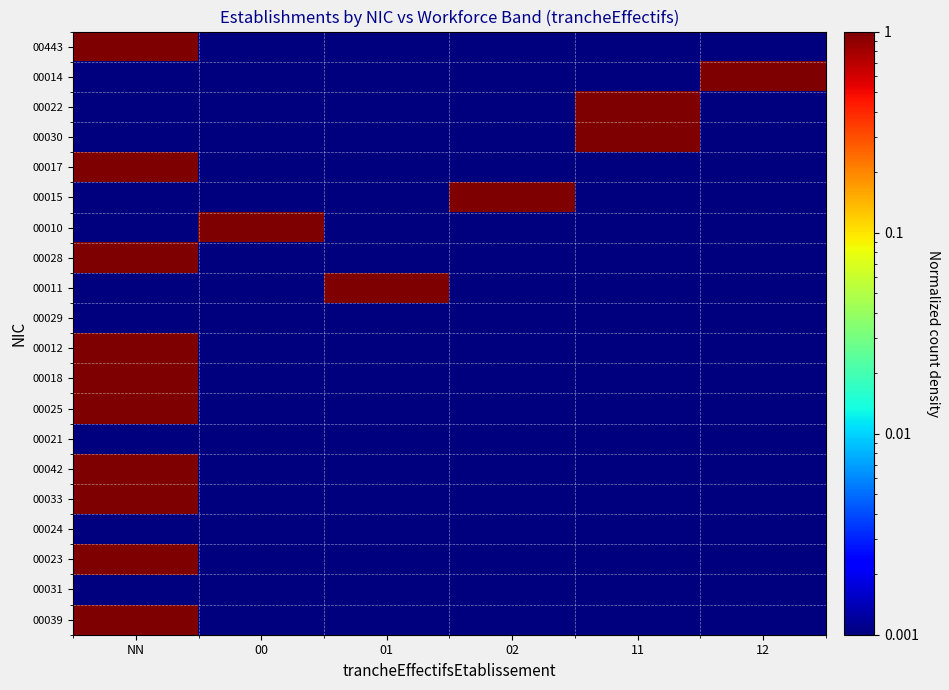

At 01, list the series in order from largest to smallest.

00011, 00443, 00014, 00022, 00030, 00017, 00015, 00010, 00028, 00029, 00012, 00018, 00025, 00021, 00042, 00033, 00024, 00023, 00031, 00039